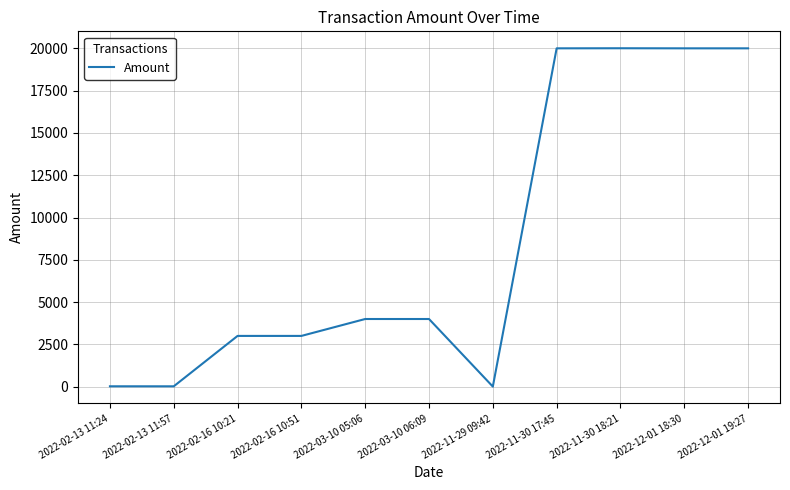

What is the average value?

8550.2